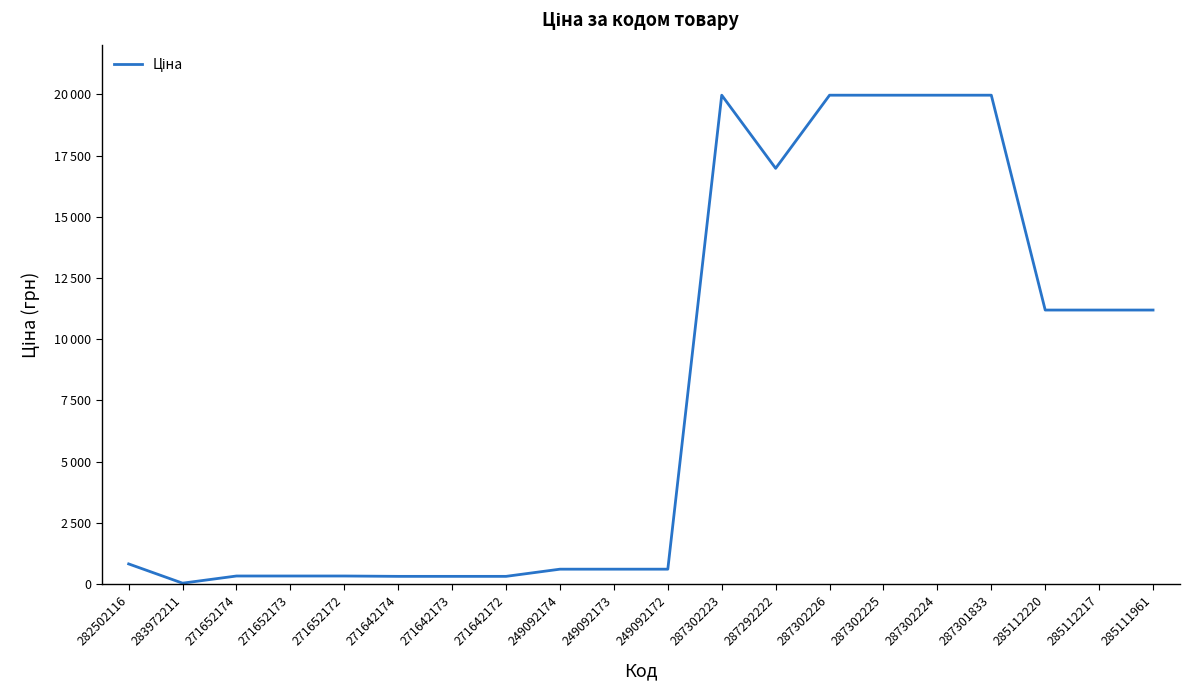

The chart shows a value of 266.7 at 249092172. True or false?

False